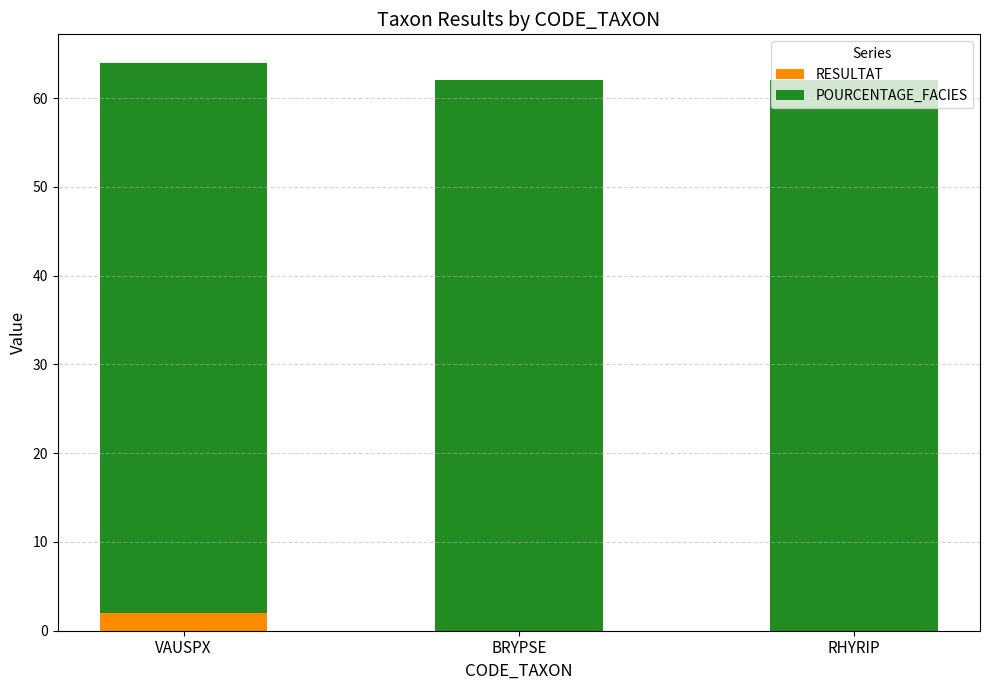

What is the total value across all series at VAUSPX?

64.0